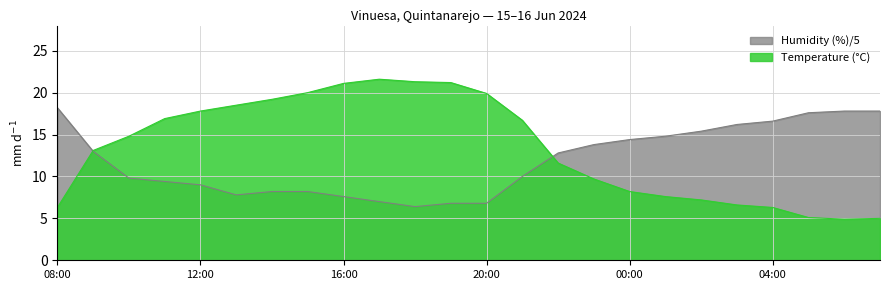

Where is Temperature (°C) nearest to the value 13?

09:00